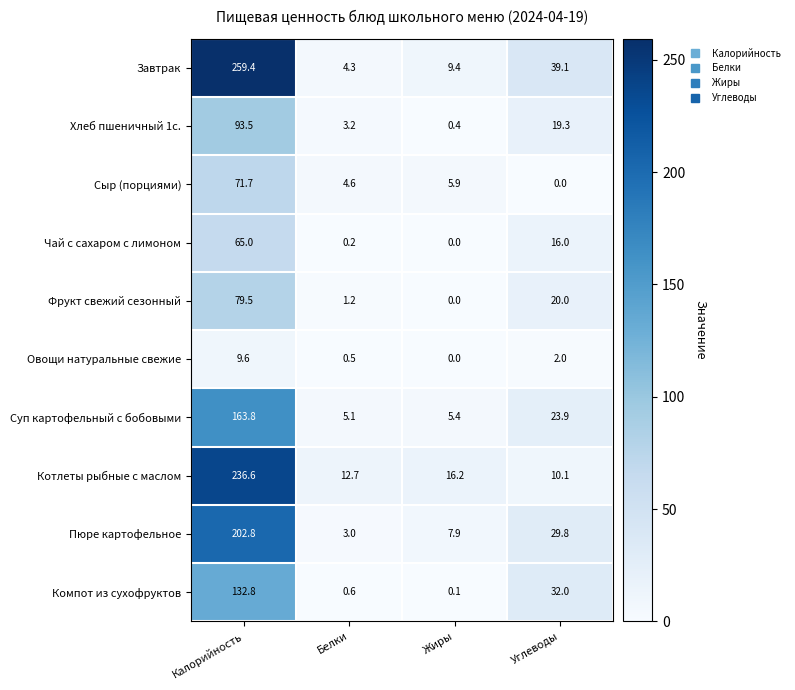

What is the difference between the highest and lowest values at Калорийность?

249.8